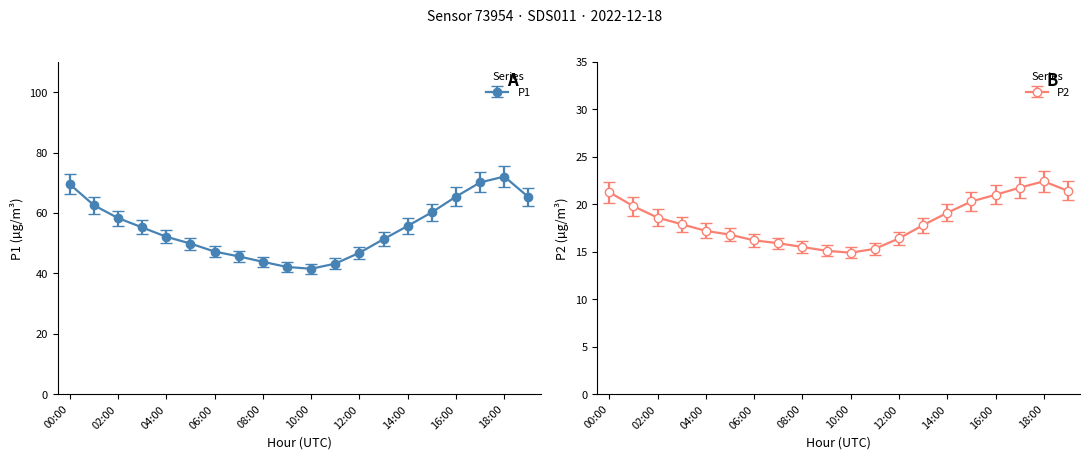

At which category does P2 reach its first local peak?

18:00